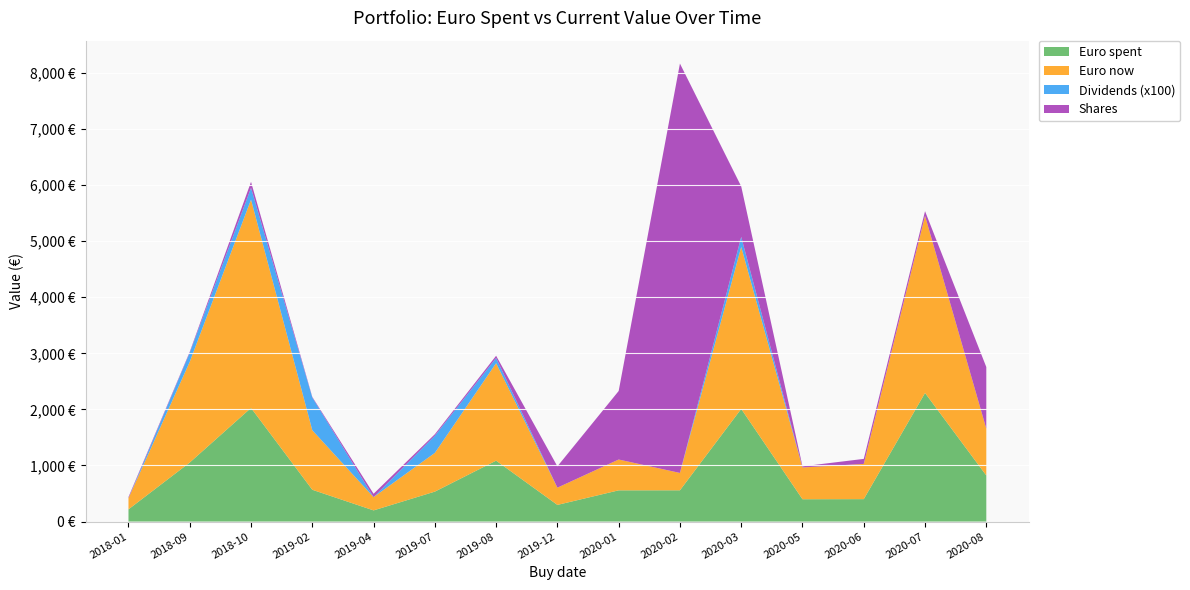

Reading left to right, transcribe all the data shown in this chart.

Euro spent: 2018-01=217.7	2018-09=1053.0	2018-10=2026.3	2019-02=567.0	2019-04=199.2	2019-07=533.8	2019-08=1086.1	2019-12=296.9	2020-01=556.8	2020-02=557.6	2020-03=2008.9	2020-05=398.1	2020-06=399.8	2020-07=2293.1	2020-08=822.1
Euro now: 2018-01=199.1	2018-09=1796.6	2018-10=3714.7	2019-02=1061.9	2019-04=236.6	2019-07=690.7	2019-08=1738.6	2019-12=307.4	2020-01=549.4	2020-02=309.5	2020-03=2888.0	2020-05=566.8	2020-06=627.8	2020-07=3158.8	2020-08=833.5
Dividends (x100): 2018-01=0.0	2018-09=162.0	2018-10=210.0	2019-02=584.0	2019-04=0.0	2019-07=307.0	2019-08=92.0	2019-12=0.0	2020-01=0.0	2020-02=0.0	2020-03=180.0	2020-05=0.0	2020-06=0.0	2020-07=0.0	2020-08=0.0
Shares: 2018-01=20.0	2018-09=16.0	2018-10=107.0	2019-02=10.0	2019-04=60.0	2019-07=26.0	2019-08=40.0	2019-12=380.0	2020-01=1222.0	2020-02=7300.0	2020-03=900.0	2020-05=20.0	2020-06=90.0	2020-07=83.1	2020-08=1100.0